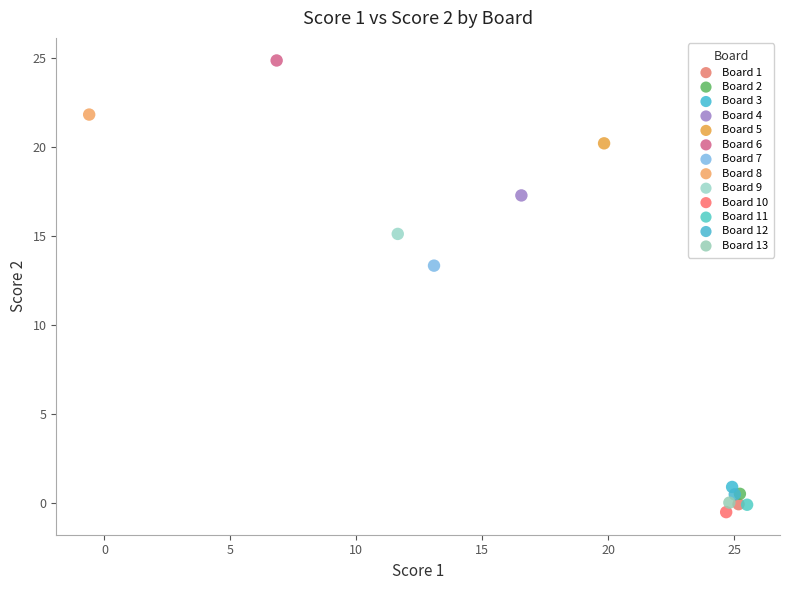

What are all the series names shown in the legend?

Board 1, Board 2, Board 3, Board 4, Board 5, Board 6, Board 7, Board 8, Board 9, Board 10, Board 11, Board 12, Board 13